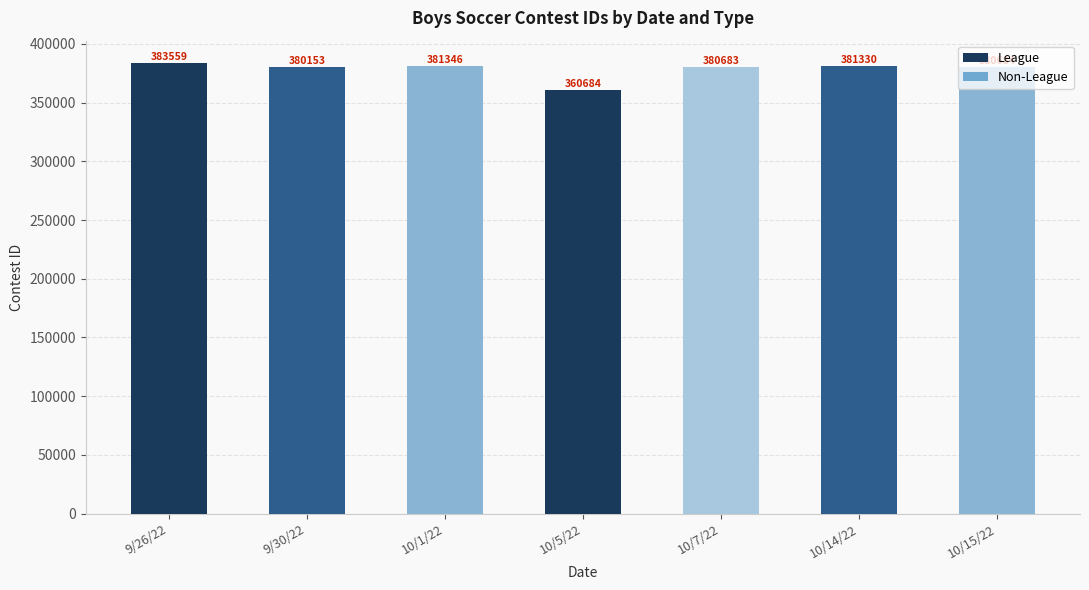

What is the label of the 1st bar from the right?

10/15/22